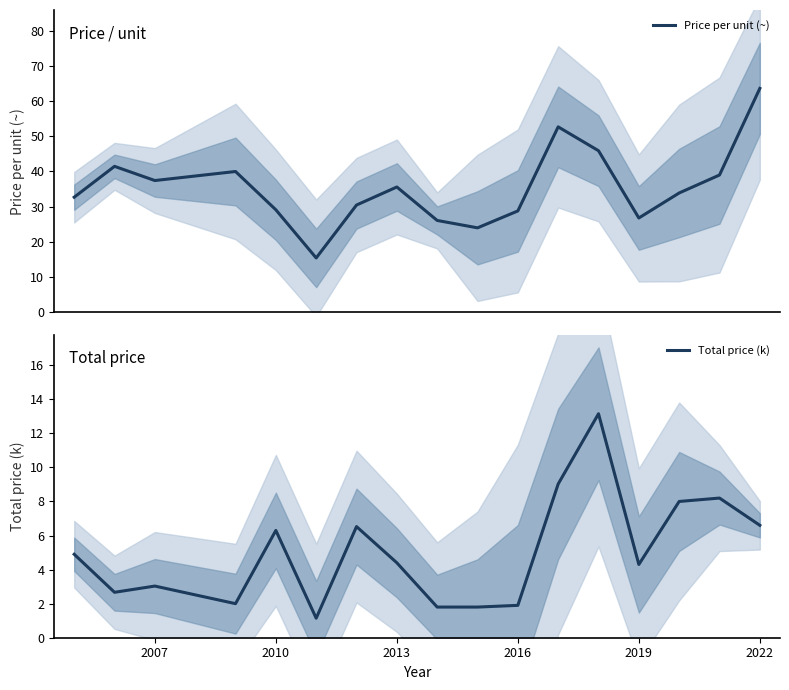

List the series in order of their peak value, lowest first.

Total price (k), Price per unit (~)